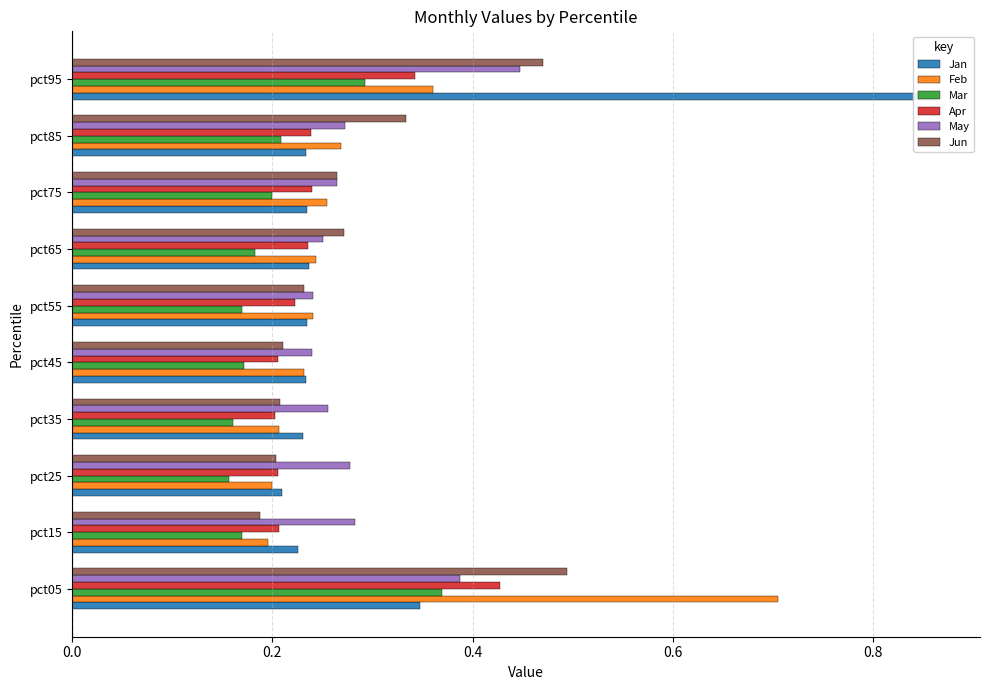

What is the sum of the Mar values at pct95 and pct65?

0.5